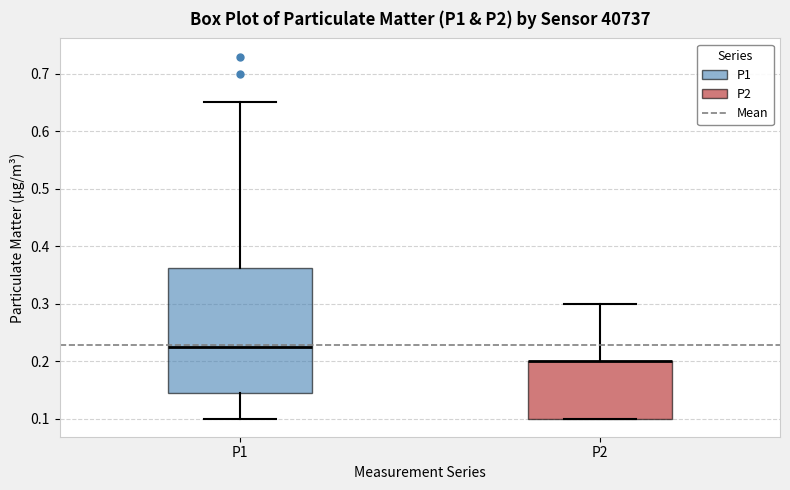

Where does the median line of the box for P1 sit on the y-axis? The values are not printed on the chart, so give them approximately, as read against the axis.

0.23